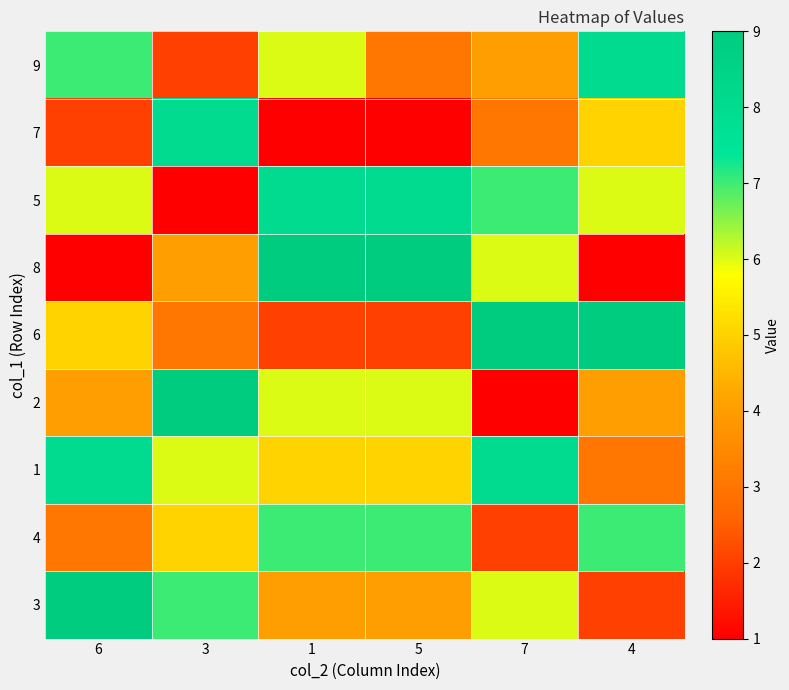

List the series in order of their peak value, lowest first.

4, 9, 7, 5, 1, 8, 6, 2, 3